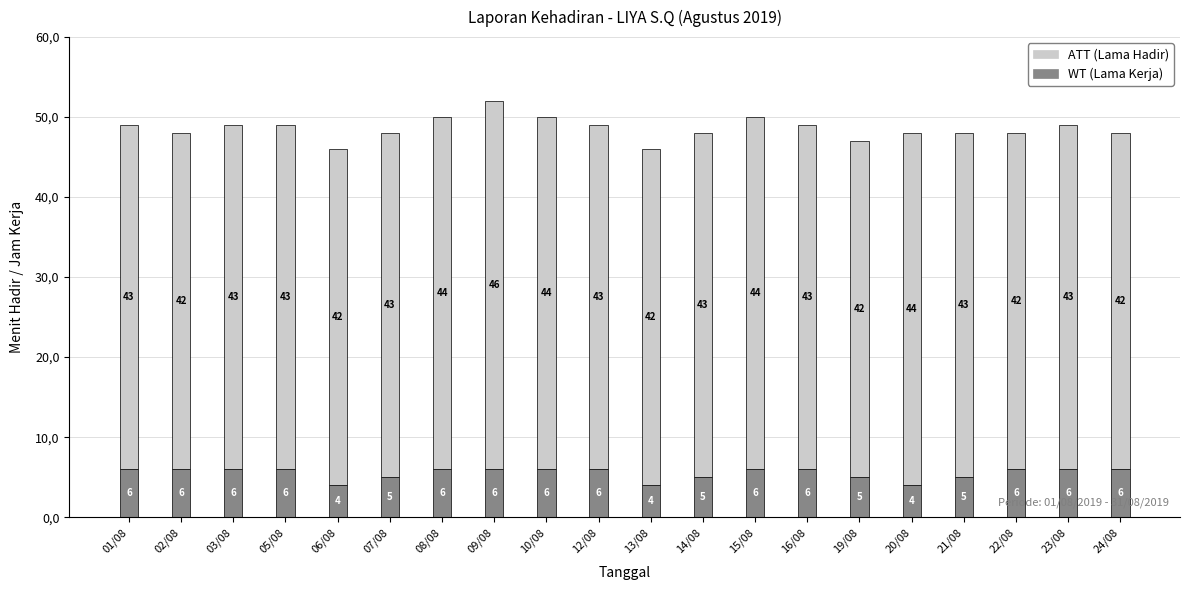

Does the chart contain stacked bars?

Yes